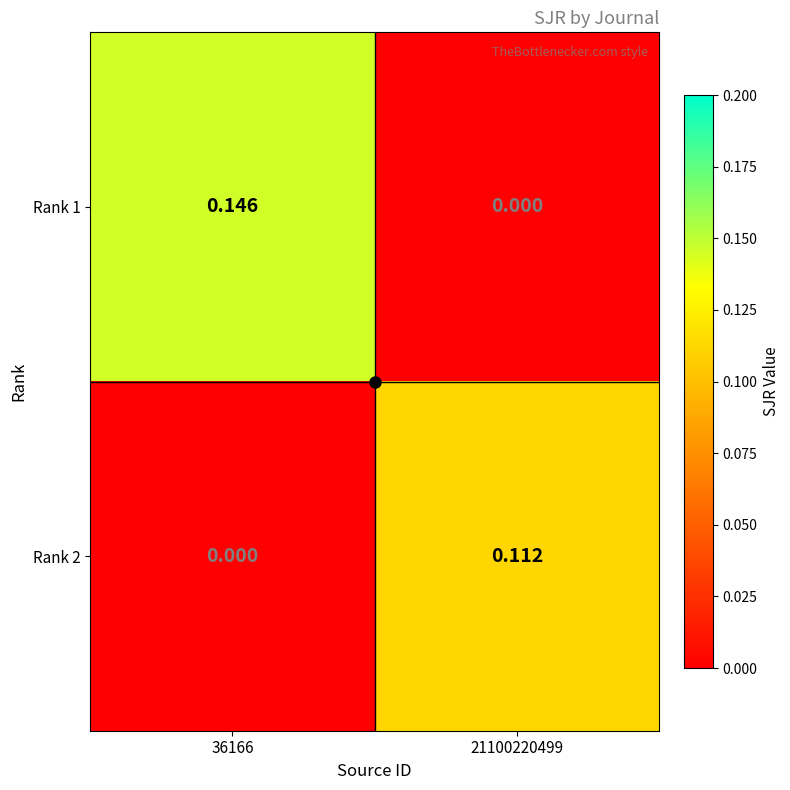

Count the number of data series in this chart.

2